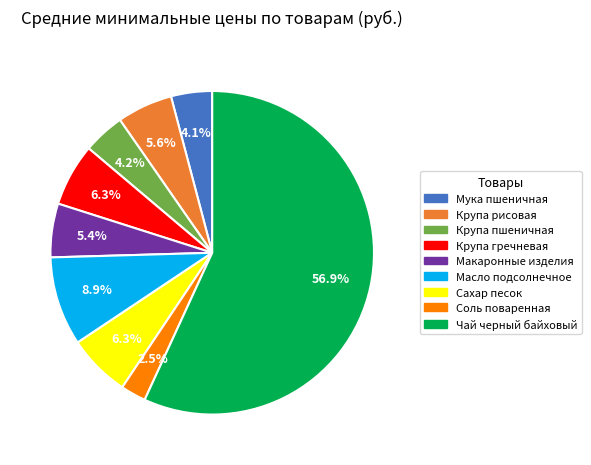

Is there any slice that represents more than half of the pie?

Yes